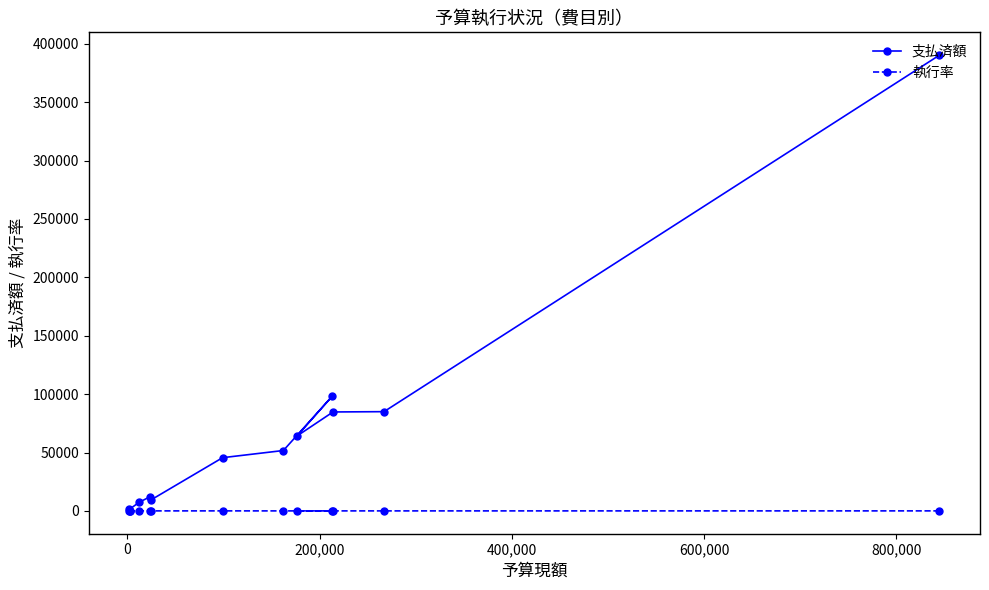

Is this an area chart (filled region under the line)?

No